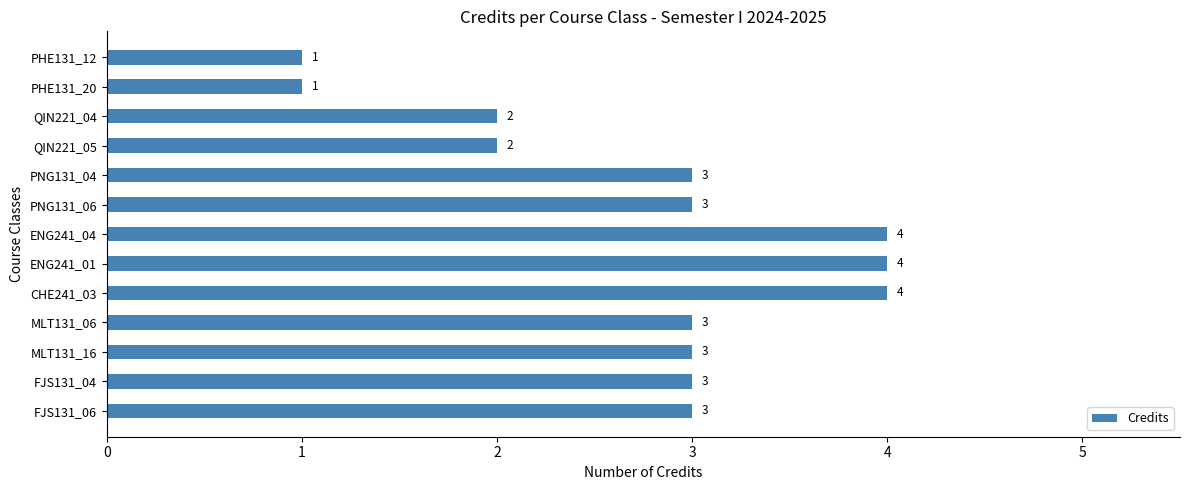

Are the bars grouped side by side (vs. stacked)?

No